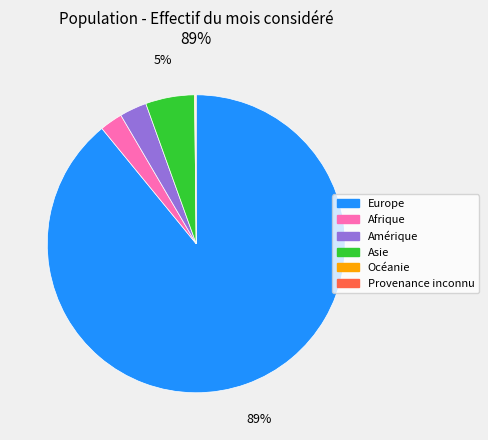

What percentage is the Asie slice, to the nearest percent?

5%